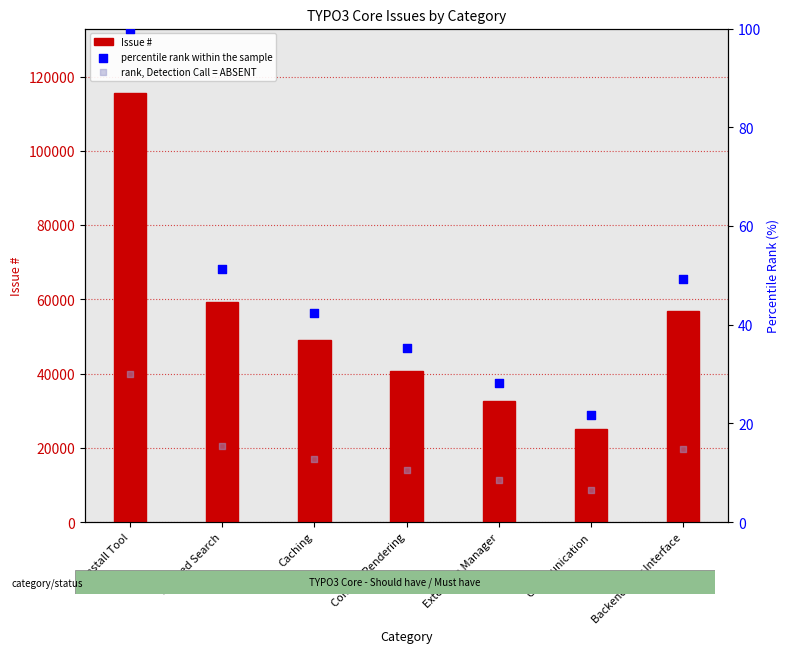

Is the value of percentile rank within the sample at Indexed Search greater than the value of Issue # at Communication?

No